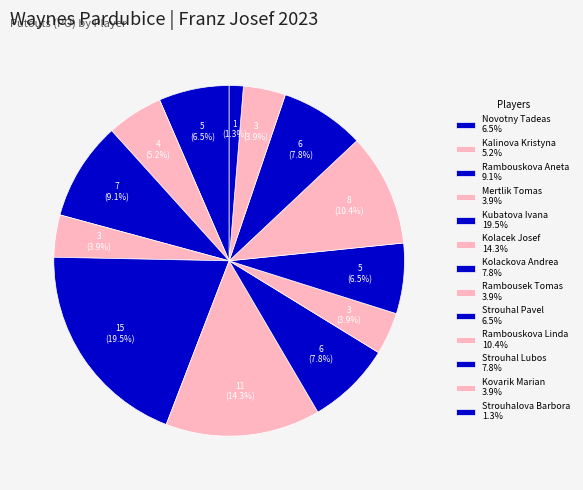

How many slices are in this pie chart?

13